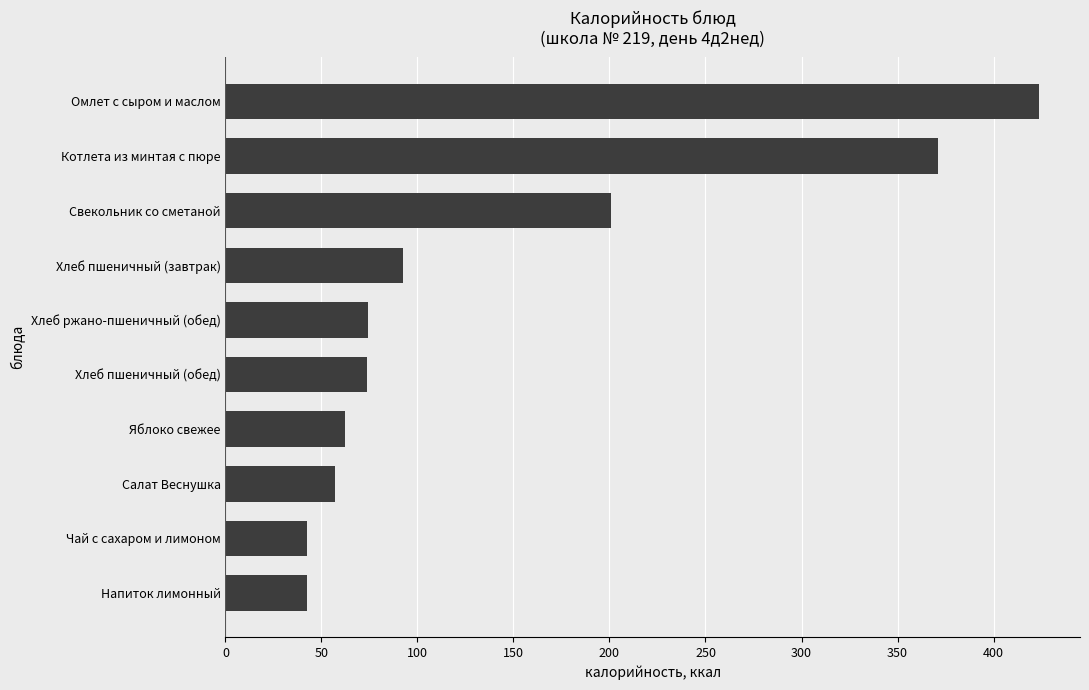

What is the minimum value shown in the chart?

42.6